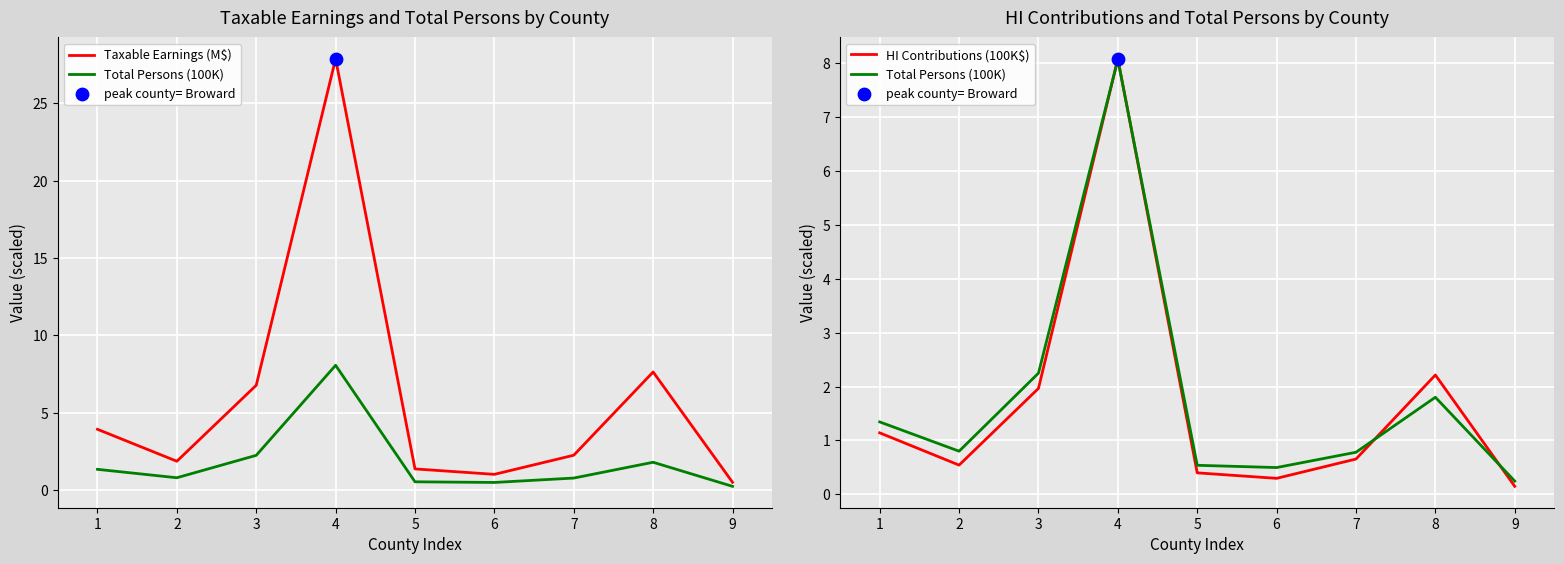

Is the value of HI Contributions (100K$) at 2 greater than the value of Taxable Earnings (M$) at 4?

No